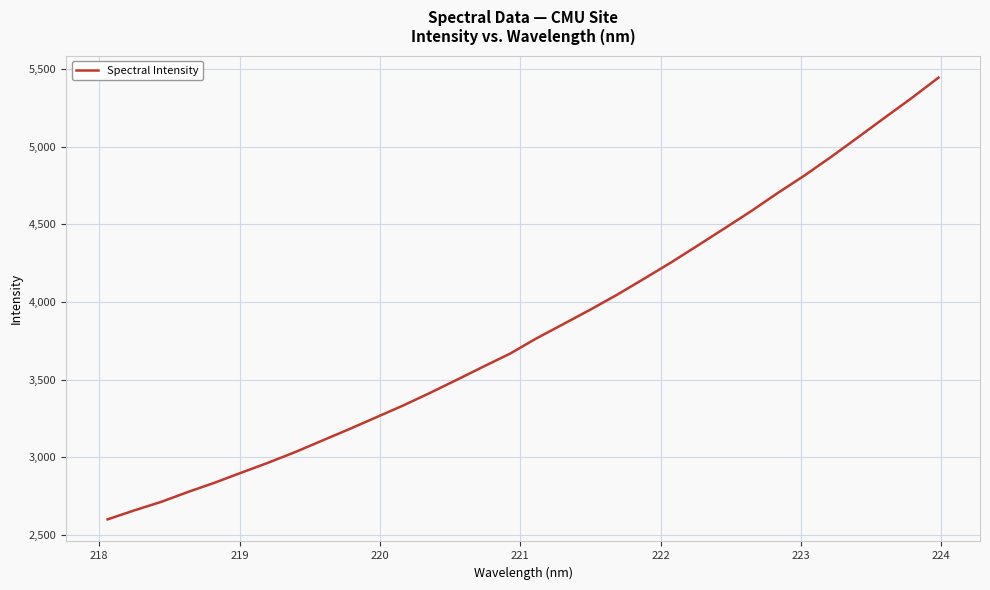

What is the maximum value shown in the chart?

5444.2